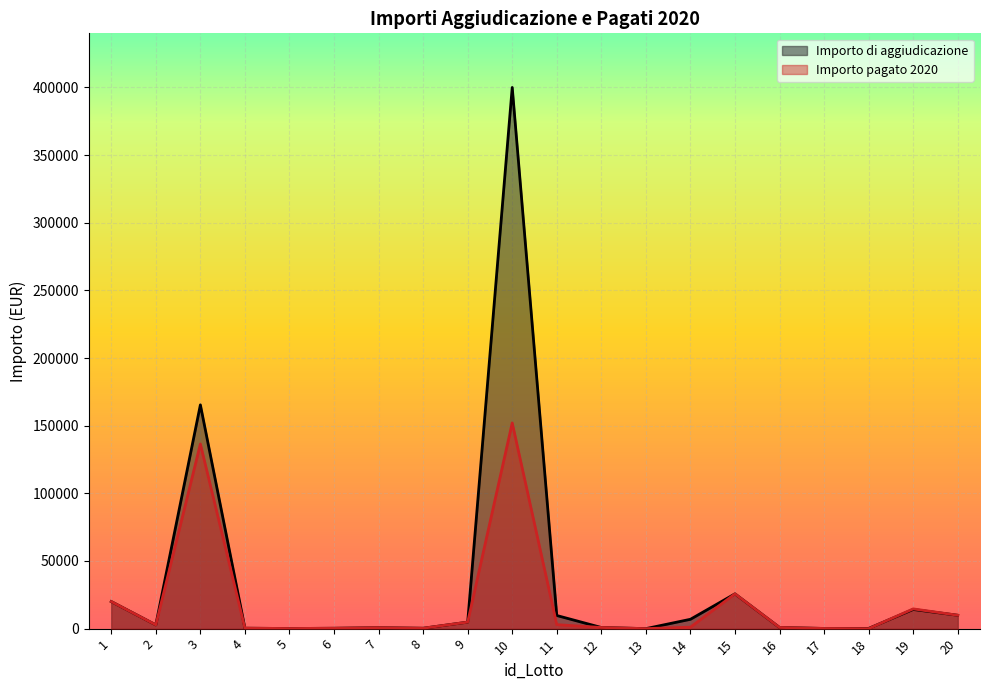

The Importo di aggiudicazione series shows 209.2 at 18. True or false?

False